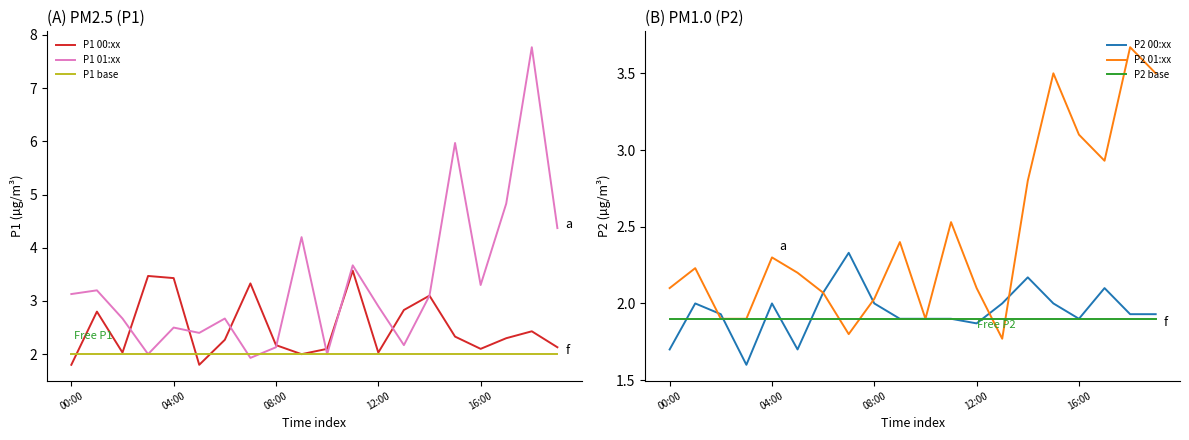

What is the minimum value shown in the chart?

1.6